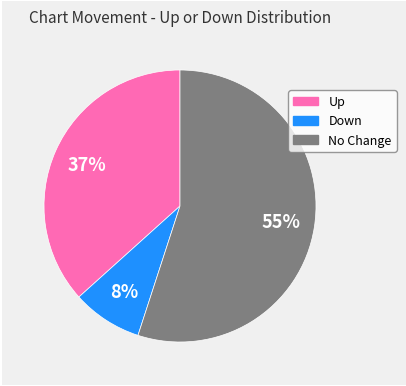

Count the number of slices in the pie.

3